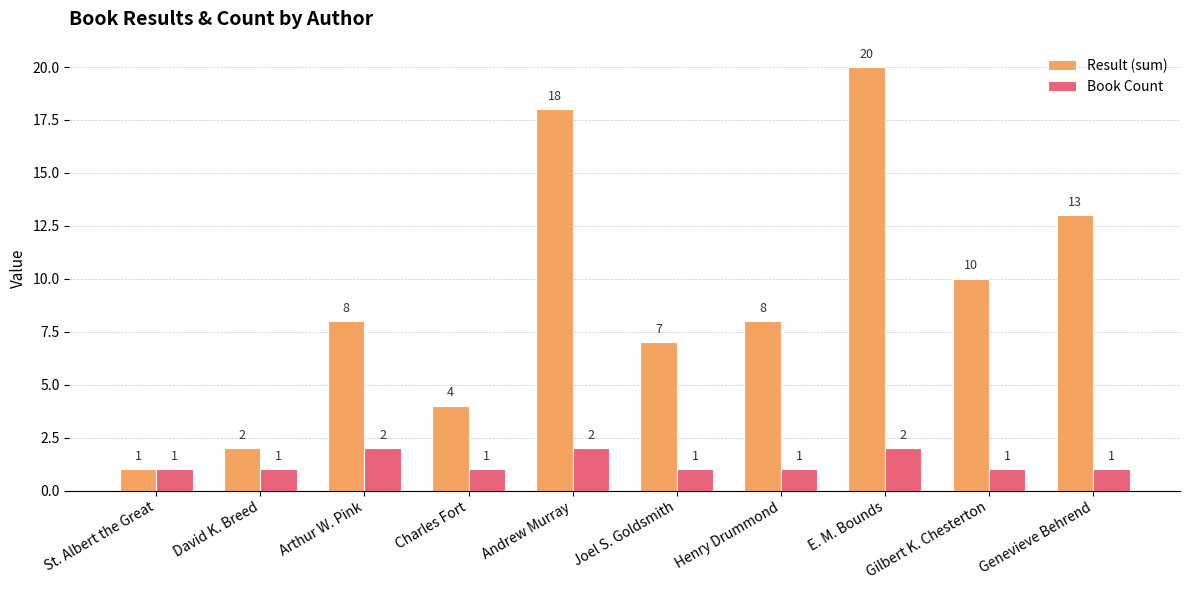

How many data points in Book Count are above 1?

3